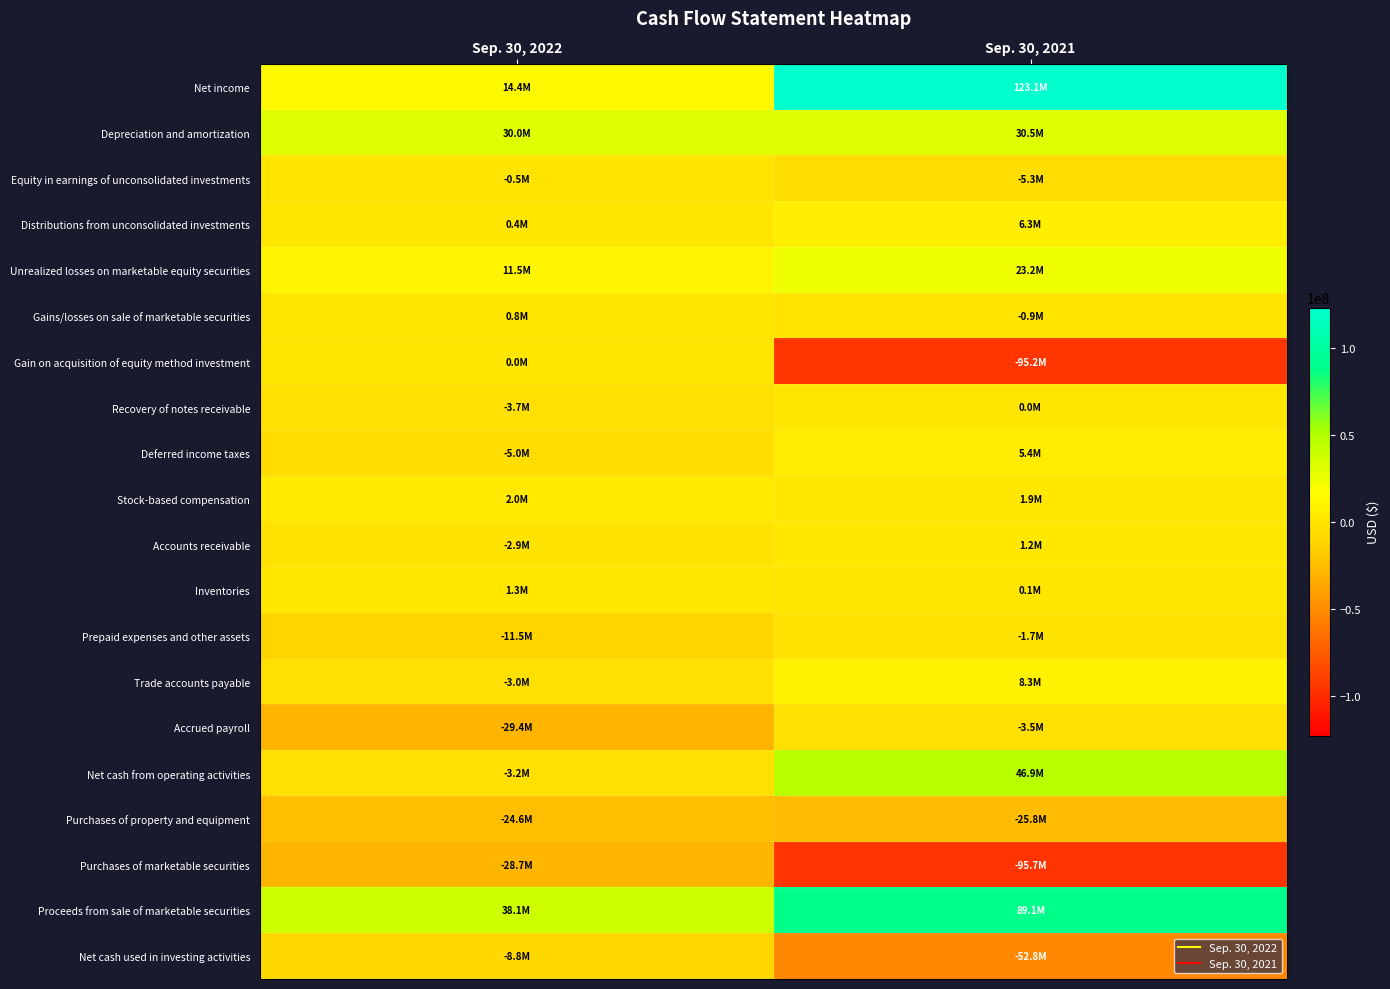

How many categories are shown in the chart?

2